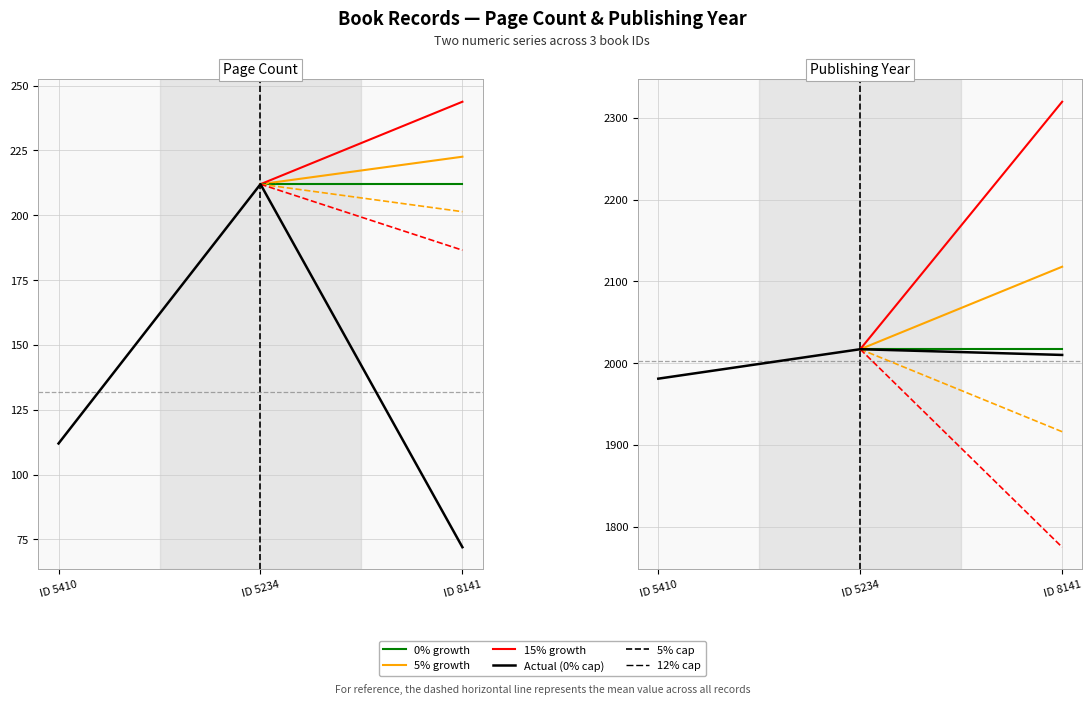

The value of pageCount at ID 8141 is 72. True or false?

True